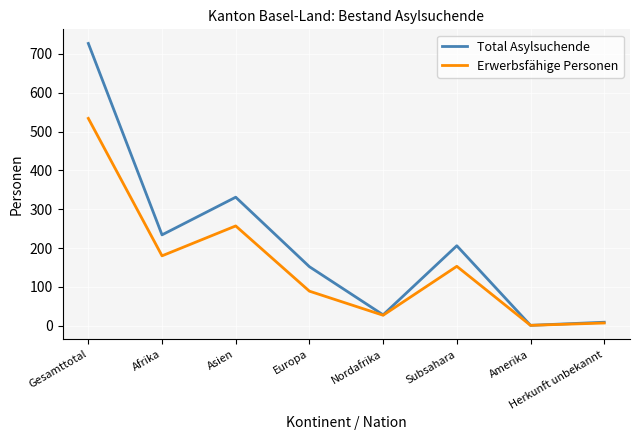

How many lines are shown in the chart?

2